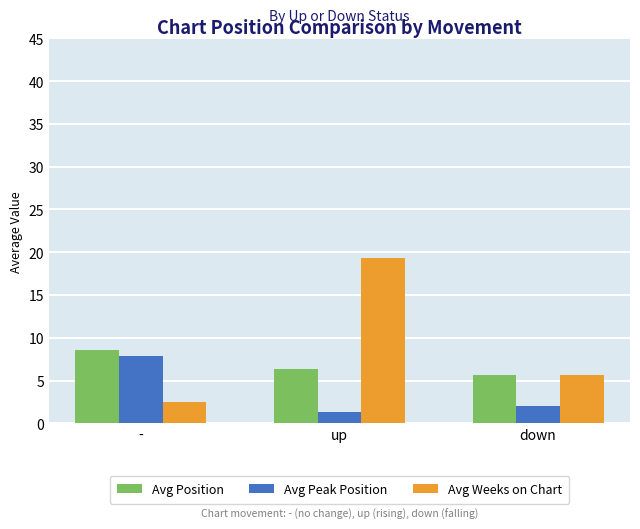

What is the difference between the maximum and minimum values in the Avg Position series?

2.9